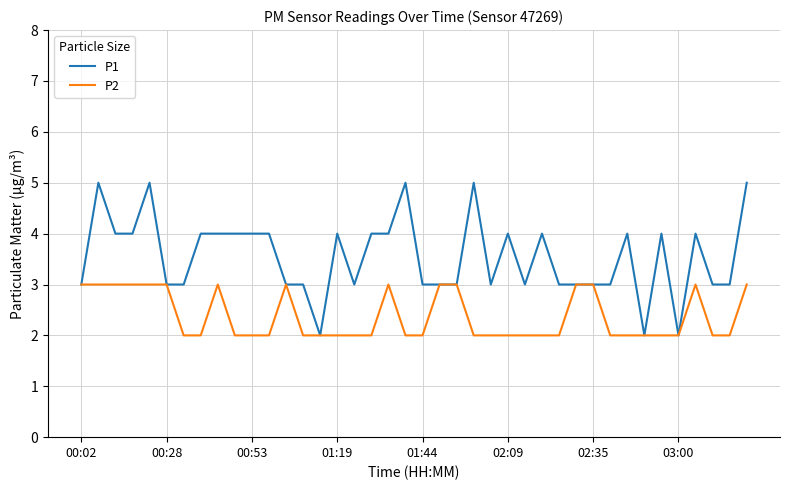

Which series has the largest total across all categories?

P1